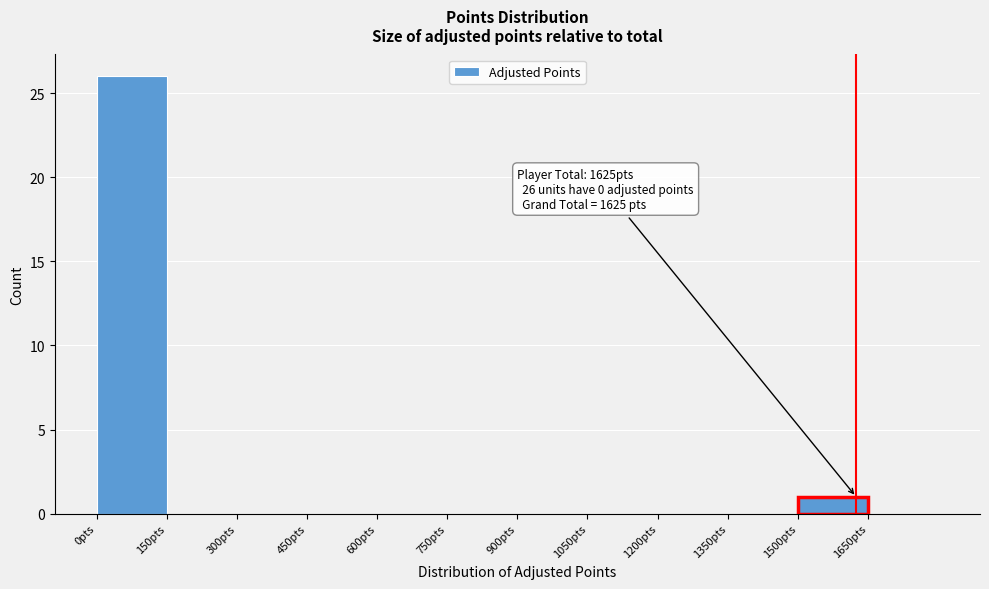

Over which range of the x-axis is the bar tallest?

0 to 150